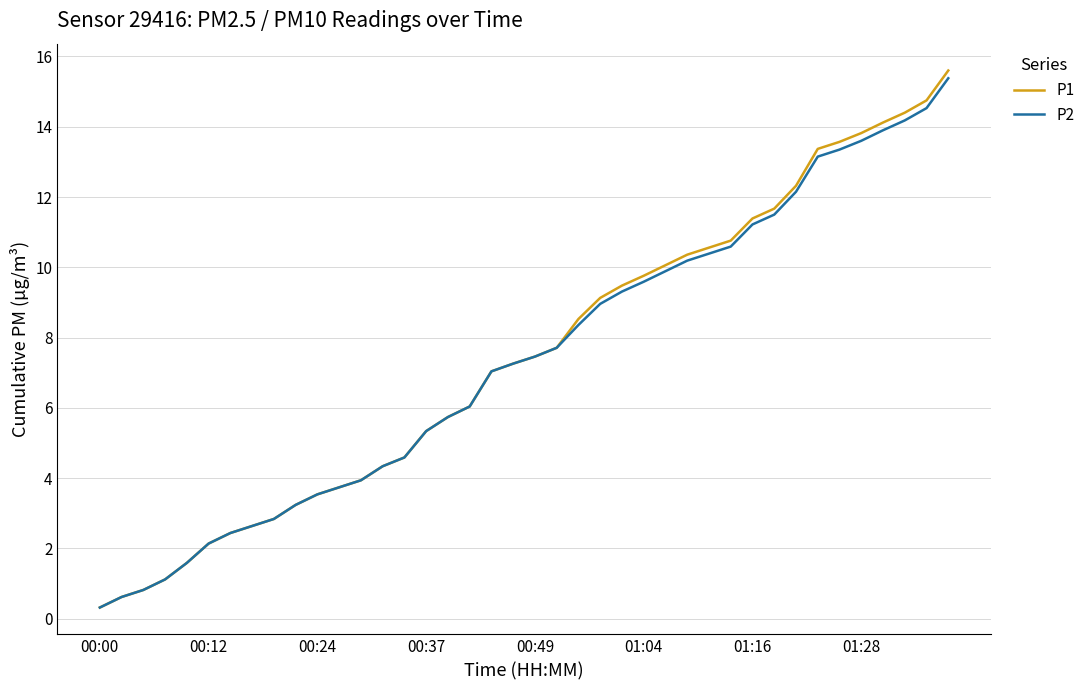

Which series has the widest spread of values?

P1